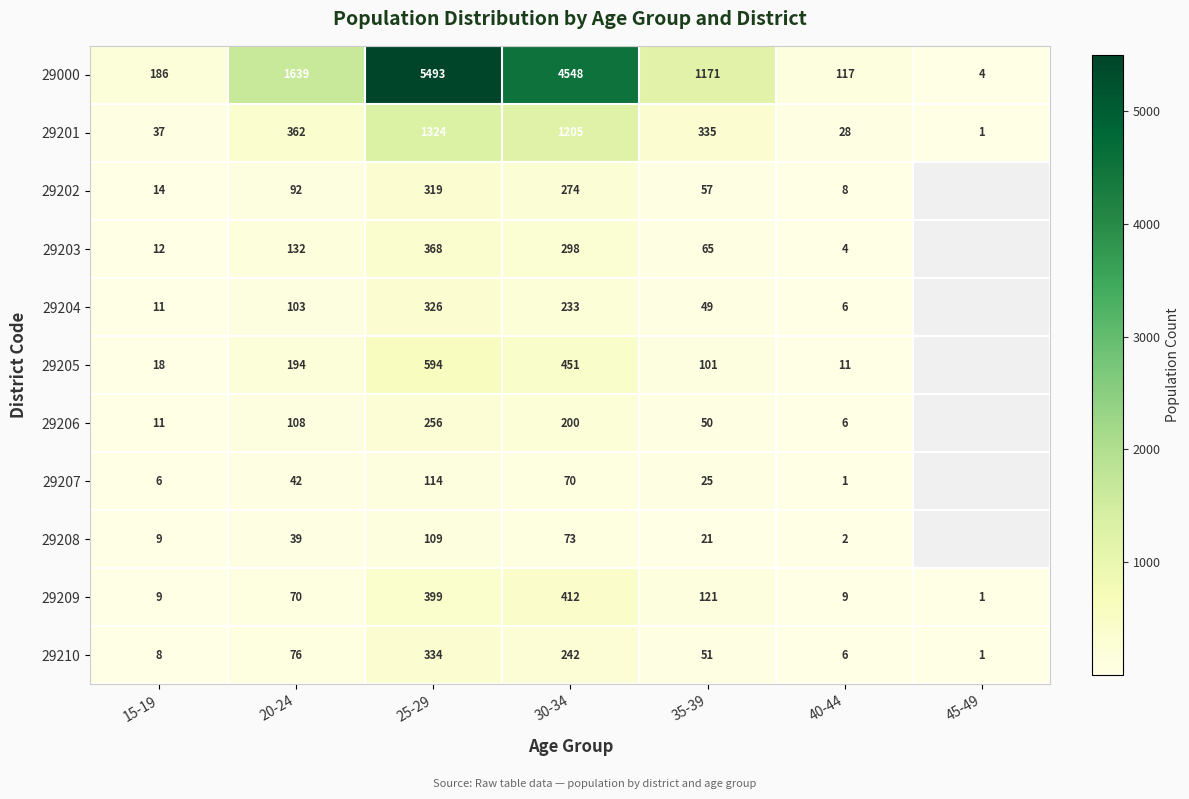

Is the value of 29203 at 35-39 greater than the value of 29000 at 15-19?

No